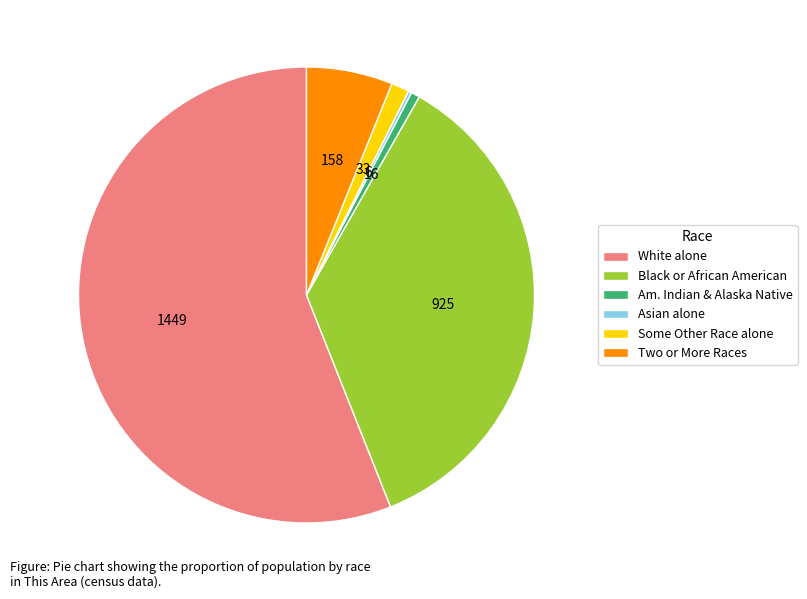

Does White alone account for over 50% of the chart?

Yes